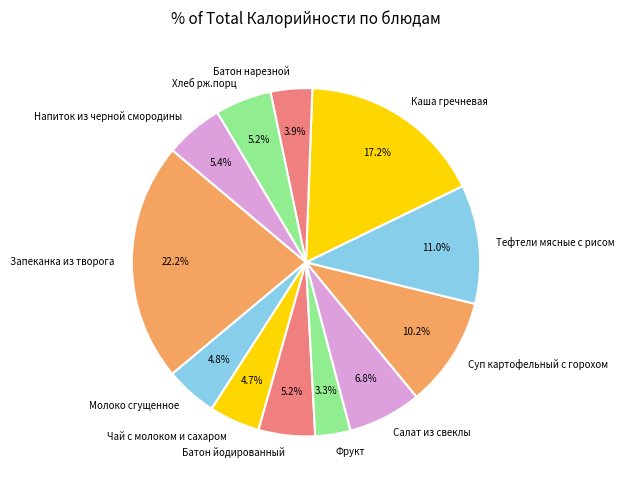

Count the number of slices in the pie.

12